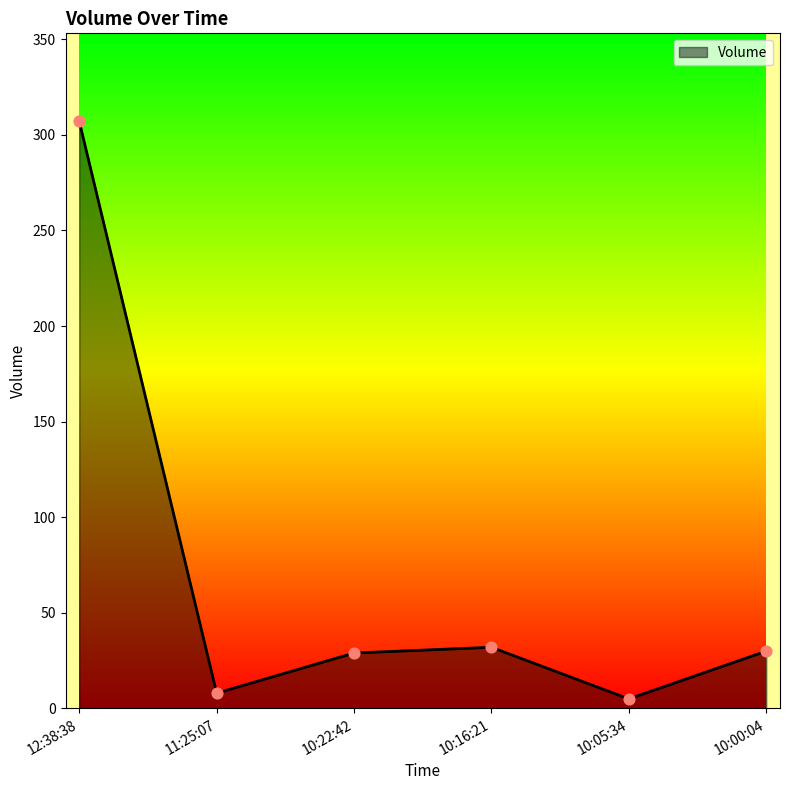

Approximately how many times larger is the value at 12:38:38 compared to 10:00:04?

10.2